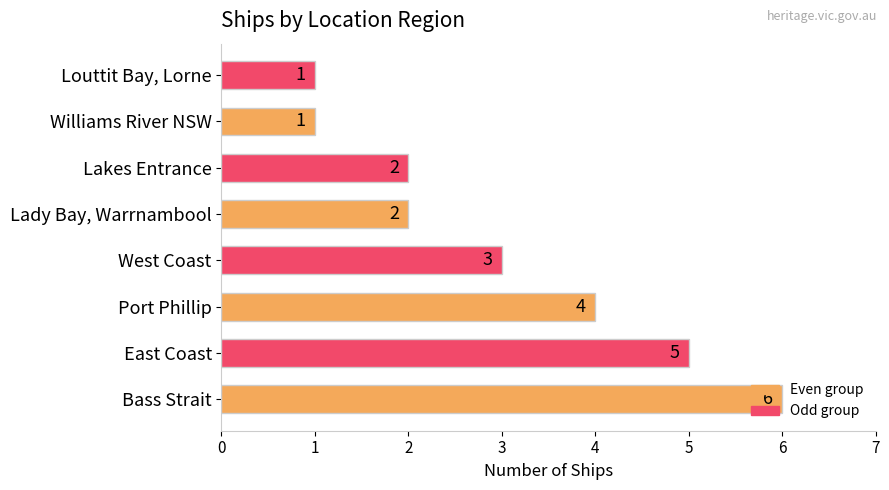

How many bars are there in total?

8